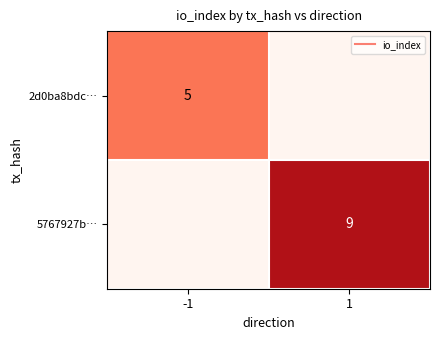

Is the value of 5767927b… at 1 greater than the value of 2d0ba8bdc… at 1?

Yes